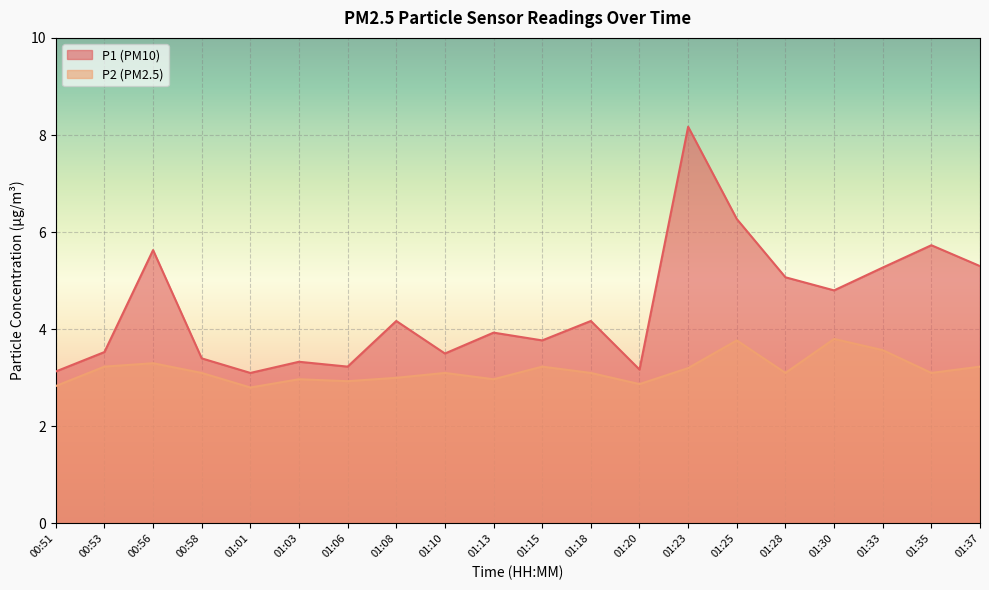

At which label does P2 reach its minimum?

01:01